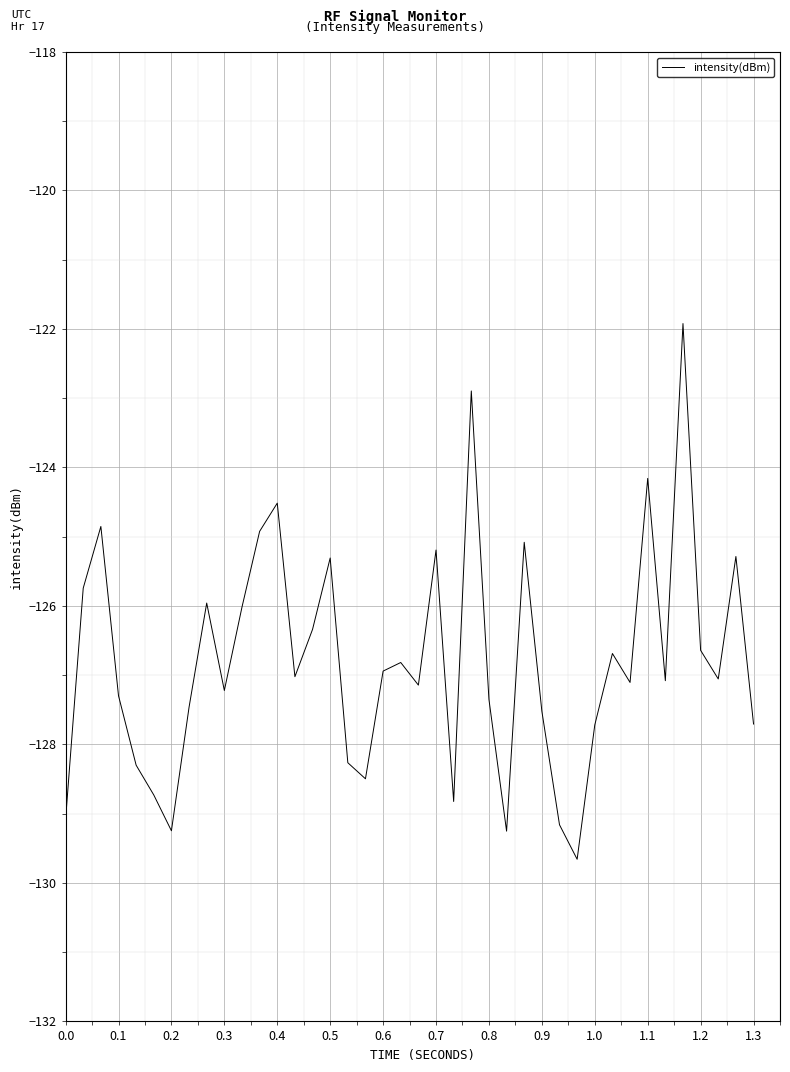

What is the difference between the maximum and minimum values?

7.7